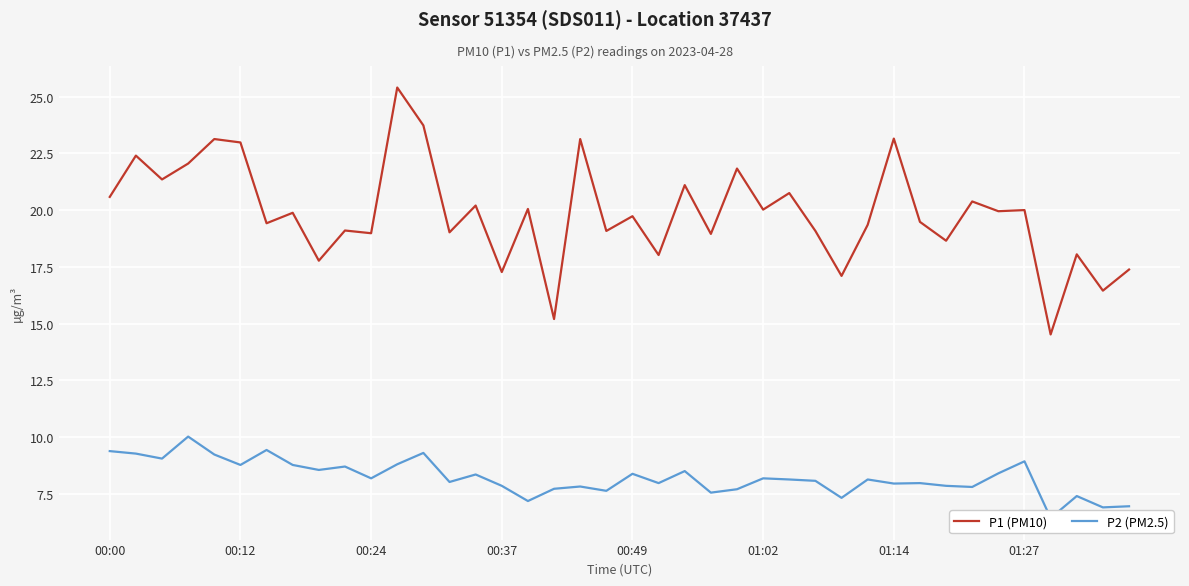

Which category has the highest value across all series?

11